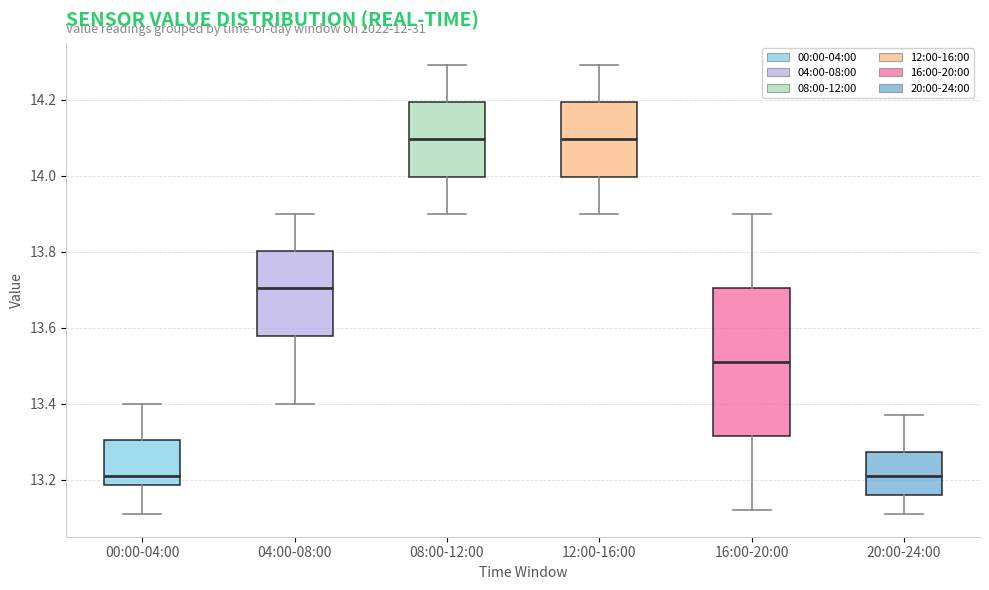

Where does the median line of the box for 08:00-12:00 sit on the y-axis? The values are not printed on the chart, so give them approximately, as read against the axis.

14.10